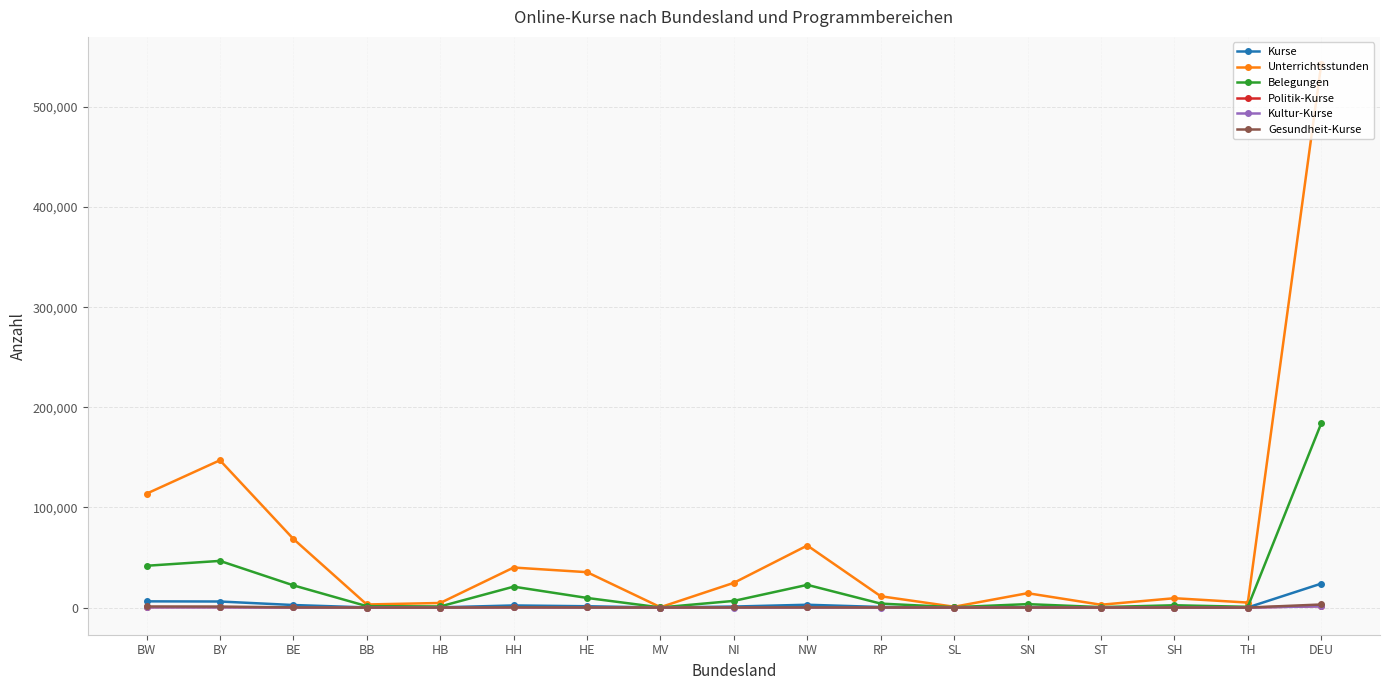

What are all the series names shown in the legend?

Kurse, Unterrichtsstunden, Belegungen, Politik-Kurse, Kultur-Kurse, Gesundheit-Kurse